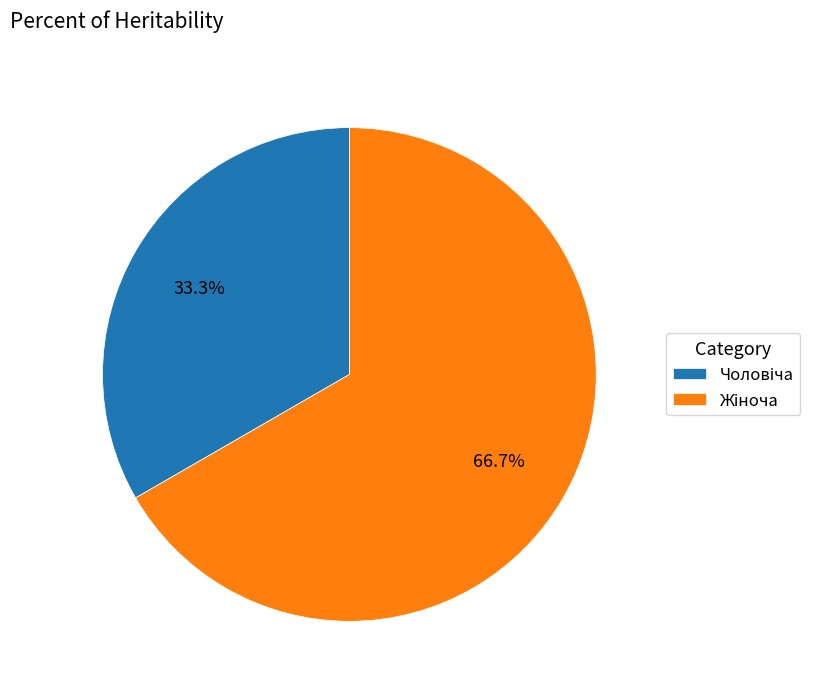

Is there a majority slice in this chart?

Yes